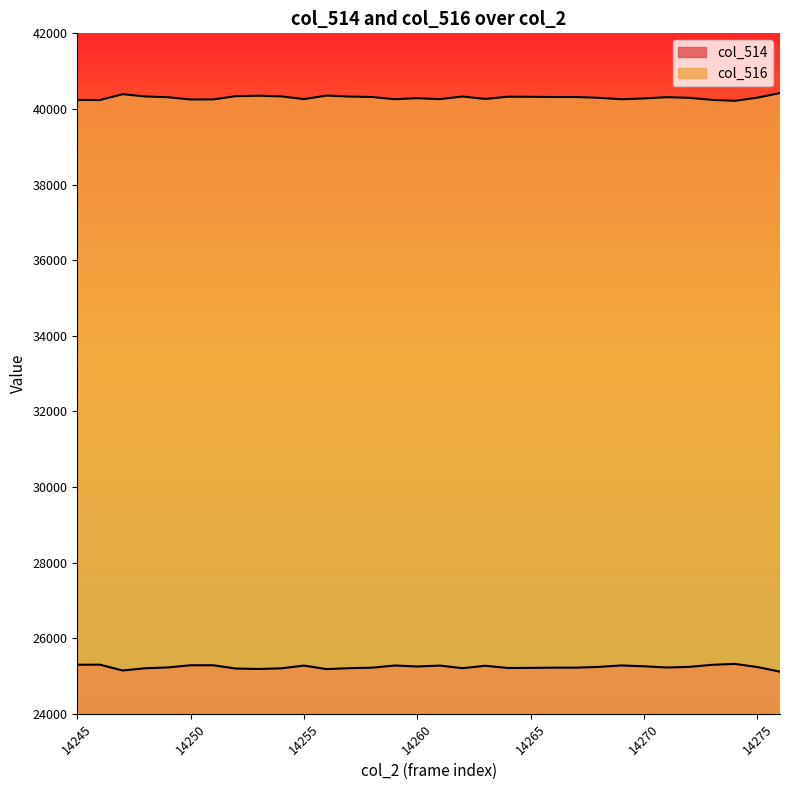

True or false: col_514 and col_516 cross at least once.

False